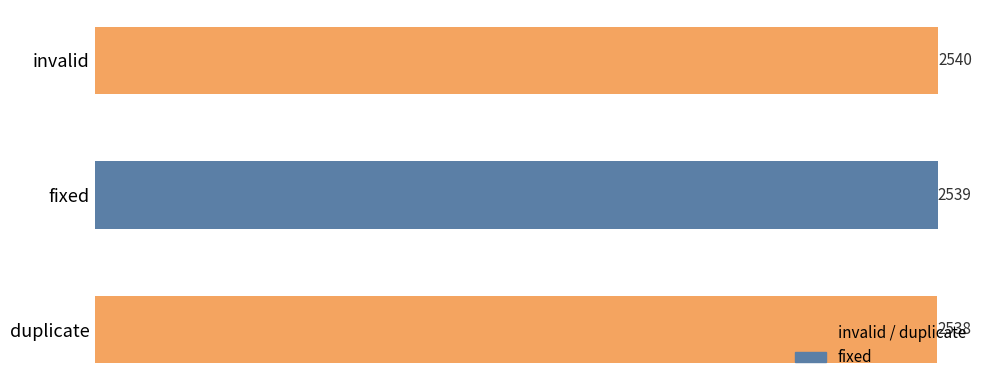

True or false: the data shows 522 at fixed.

False